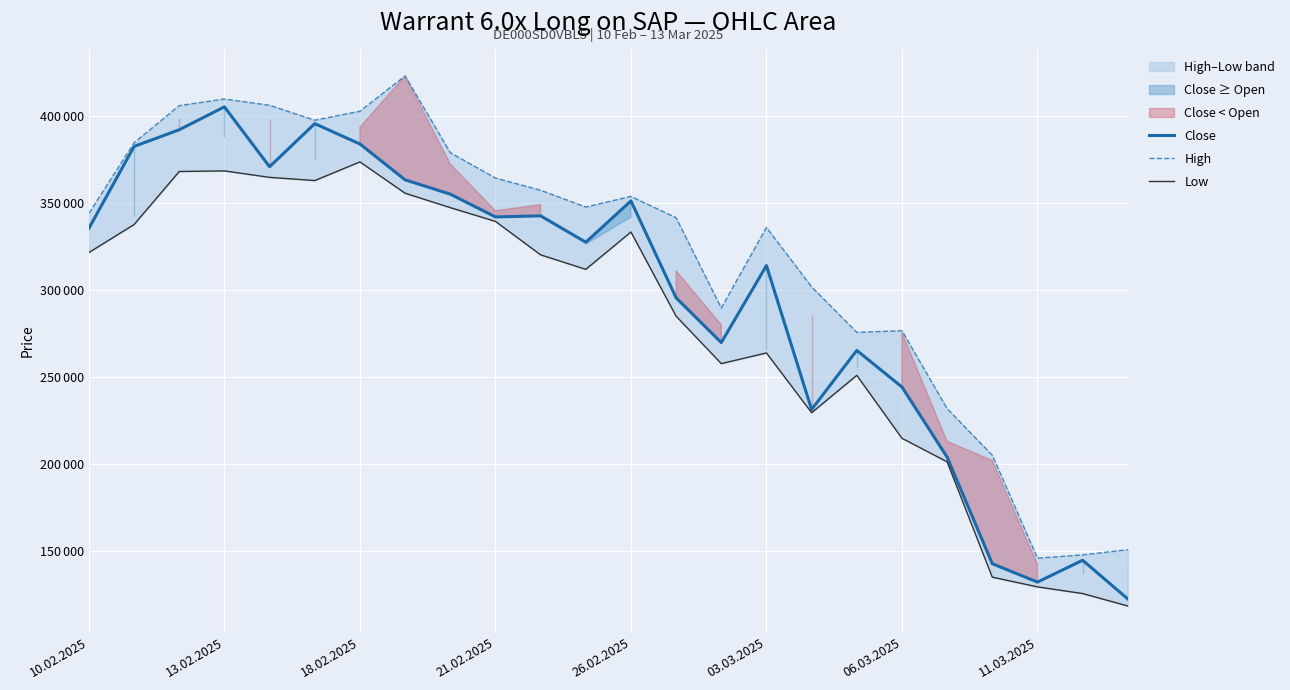

How many interior local valleys does the High series have?

5